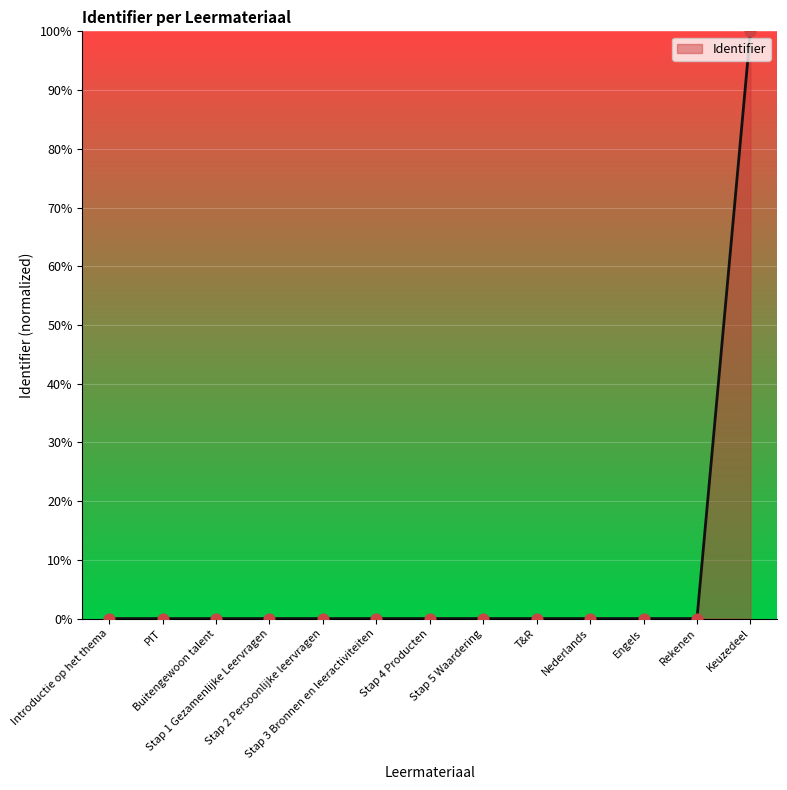

What is the change in value from T&R to Keuzedeel?

+100.0